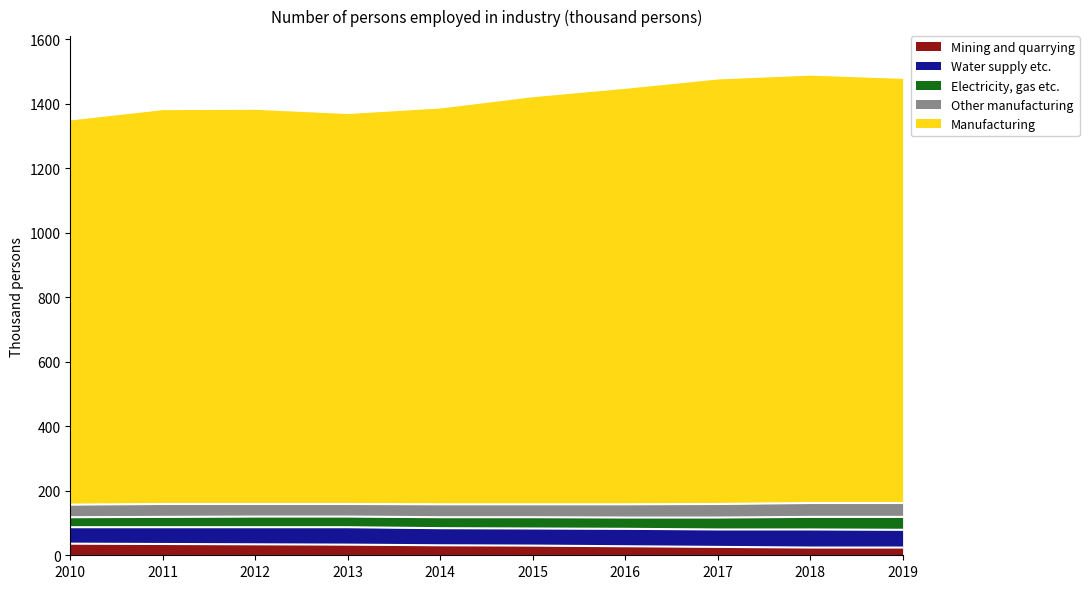

Where is Manufacturing nearest to the value 1261?

2015